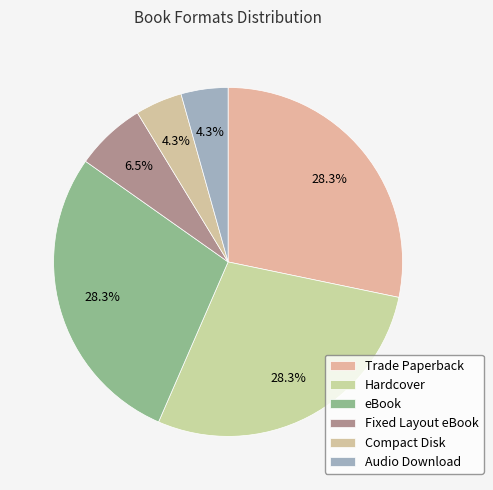

Count the number of slices in the pie.

6